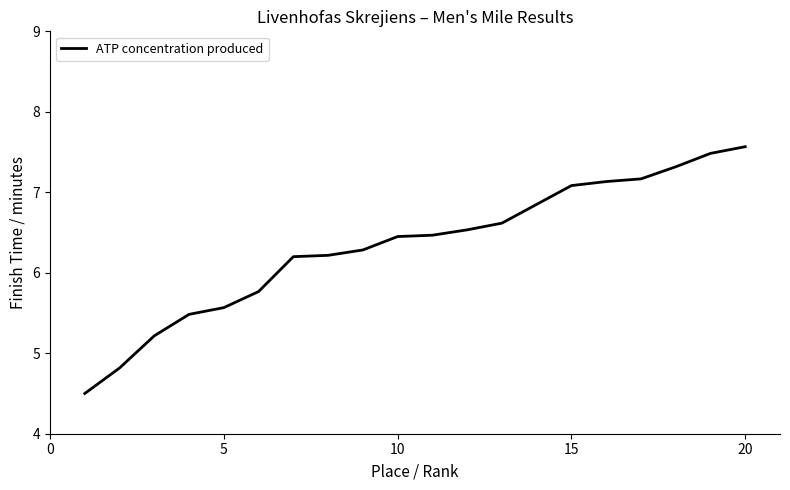

What is the difference between the maximum and minimum values?

3.1